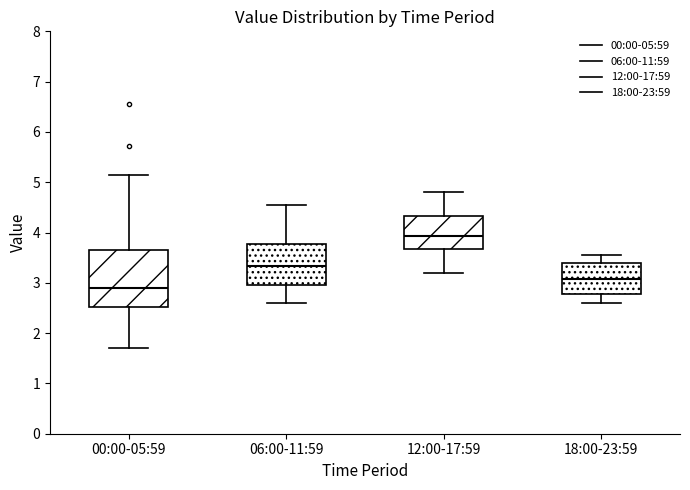

Reading left to right, transcribe this box plot: for each box, give where its median line is, the range the box spans, and where its two whiskers end, as read against the y-axis. The values are not printed on the chart, so give them approximately, as read against the axis.

00:00-05:59: median 2.9, box 2.5 to 3.7, whiskers 1.7 to 5.2
06:00-11:59: median 3.3, box 3.0 to 3.8, whiskers 2.6 to 4.6
12:00-17:59: median 3.9, box 3.7 to 4.3, whiskers 3.2 to 4.8
18:00-23:59: median 3.1, box 2.8 to 3.4, whiskers 2.6 to 3.6